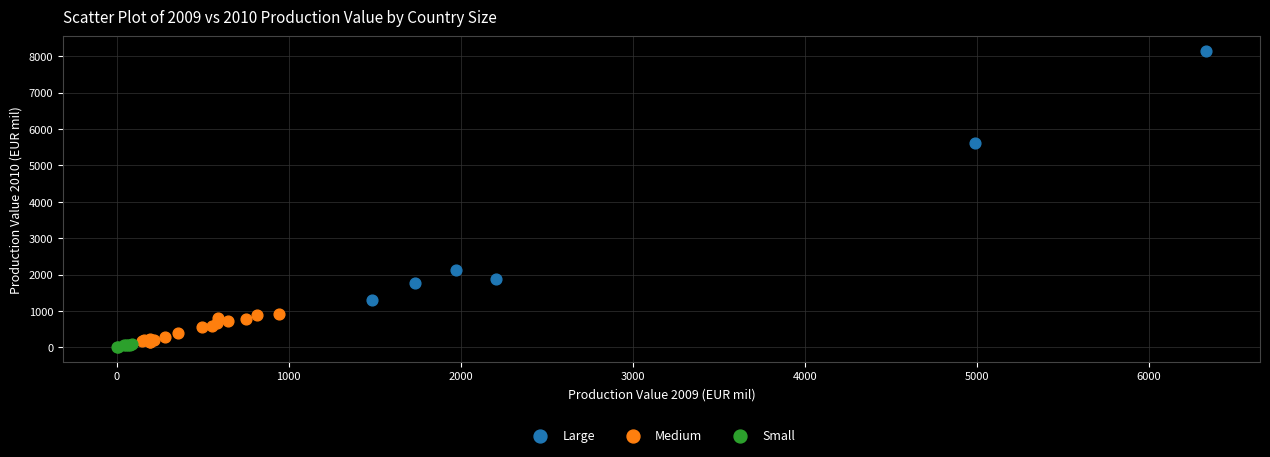

Which series reaches the maximum Y coordinate?

Large